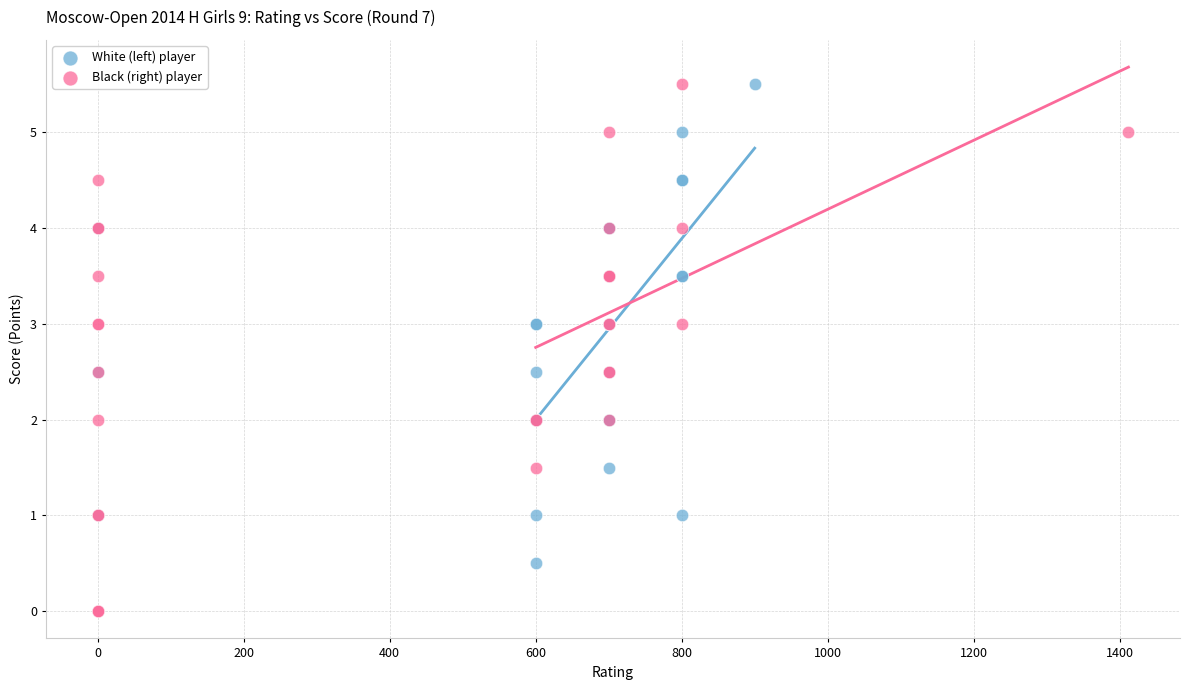

Which series has the largest Y range (max minus min)?

Black (right) player